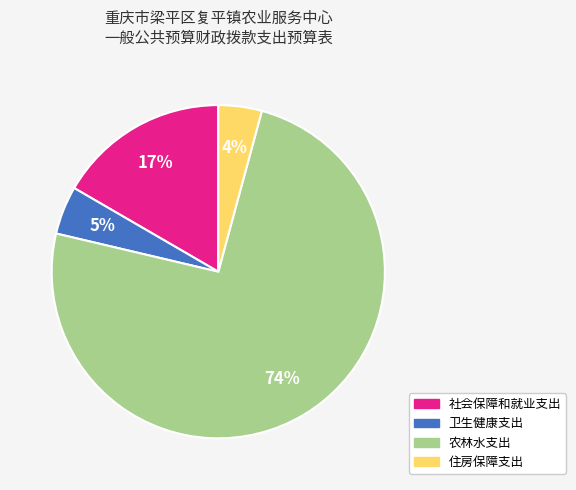

What percentage is the 卫生健康支出 slice, to the nearest percent?

5%